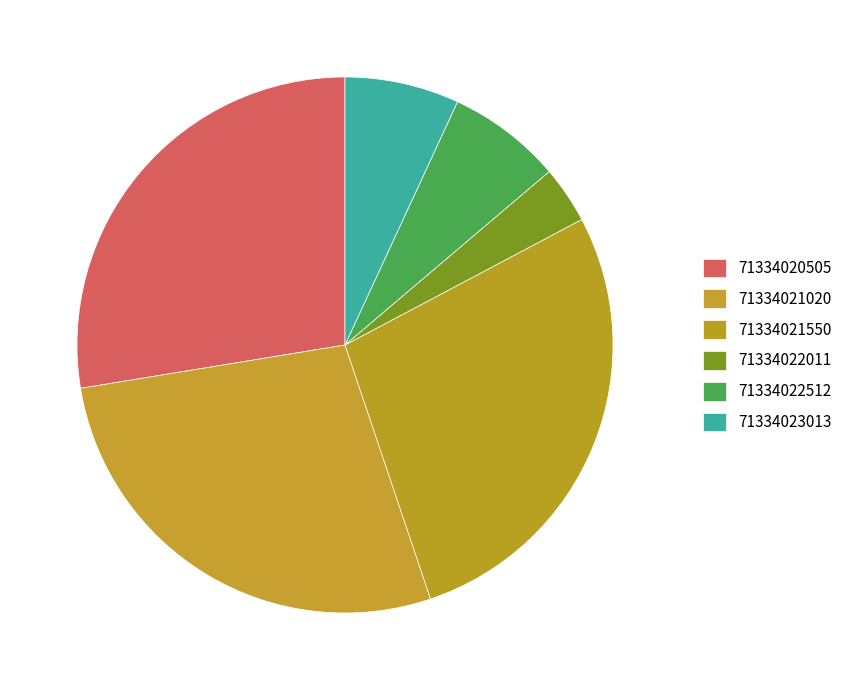

True or false: 71334021550 accounts for 28% of the total.

True